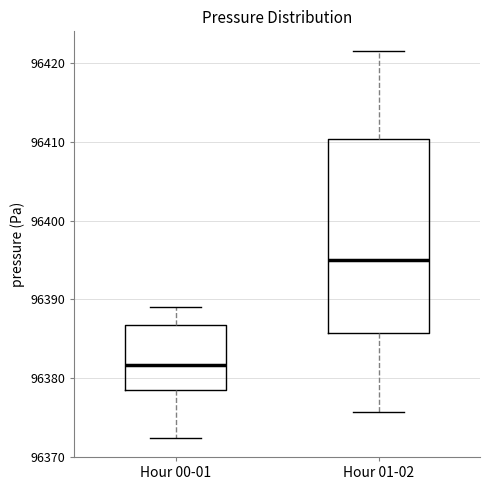

Reading left to right, read every box against the y-axis: the position of its median line, the range the box covers, and the ends of its whiskers. The values are not printed on the chart, so give them approximately, as read against the axis.

Hour 00-01: median 96382, box 96378 to 96387, whiskers 96372 to 96389
Hour 01-02: median 96395, box 96386 to 96410, whiskers 96376 to 96422